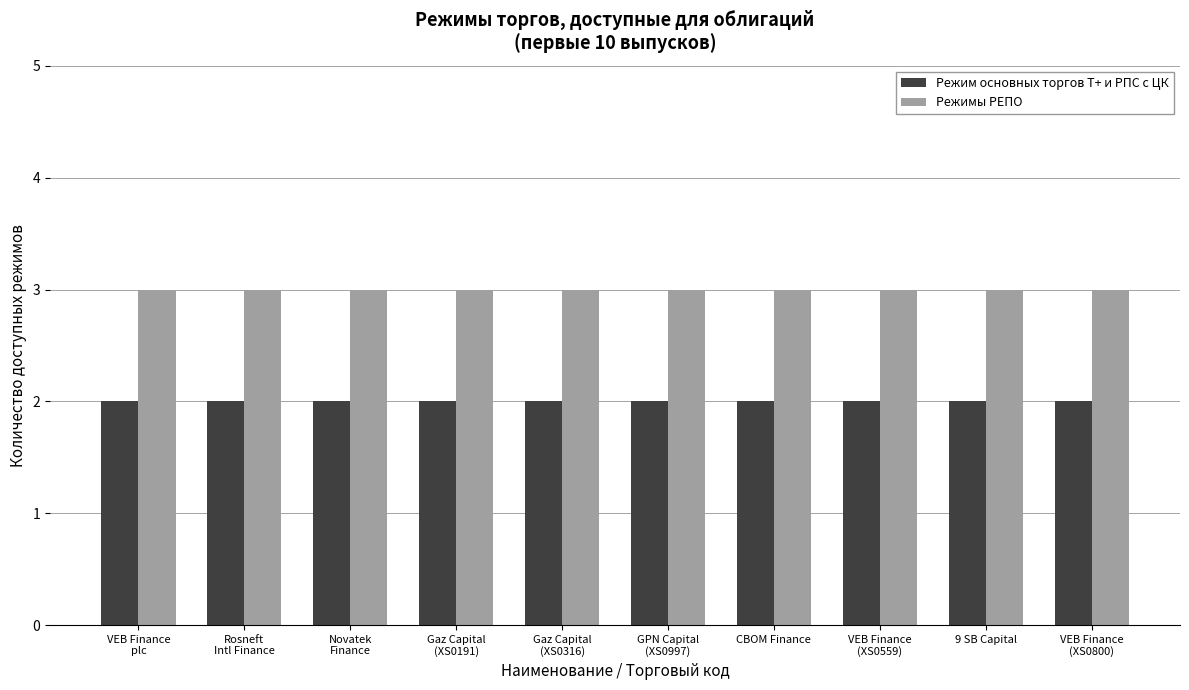

Reading right to left, transcribe all the data shown in this chart.

Режим основных торгов Т+ и РПС с ЦК: VEB Finance
(XS0800)=2	9 SB Capital=2	VEB Finance
(XS0559)=2	CBOM Finance=2	GPN Capital
(XS0997)=2	Gaz Capital
(XS0316)=2	Gaz Capital
(XS0191)=2	Novatek
Finance=2	Rosneft
Intl Finance=2	VEB Finance
plc=2
Режимы РЕПО: VEB Finance
(XS0800)=3	9 SB Capital=3	VEB Finance
(XS0559)=3	CBOM Finance=3	GPN Capital
(XS0997)=3	Gaz Capital
(XS0316)=3	Gaz Capital
(XS0191)=3	Novatek
Finance=3	Rosneft
Intl Finance=3	VEB Finance
plc=3